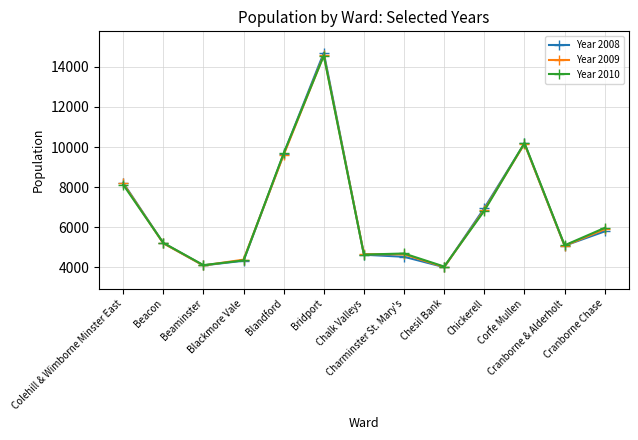

What is the value of the Year 2008 point at the 8th from the left?

4527